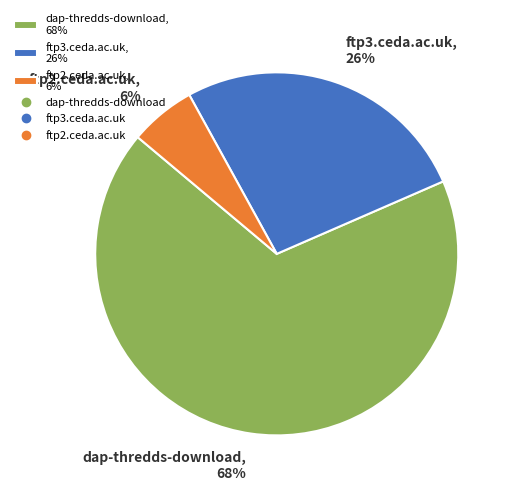

Which has a higher value, ftp2.ceda.ac.uk, 6% or dap-thredds-download, 68%?

dap-thredds-download, 68%